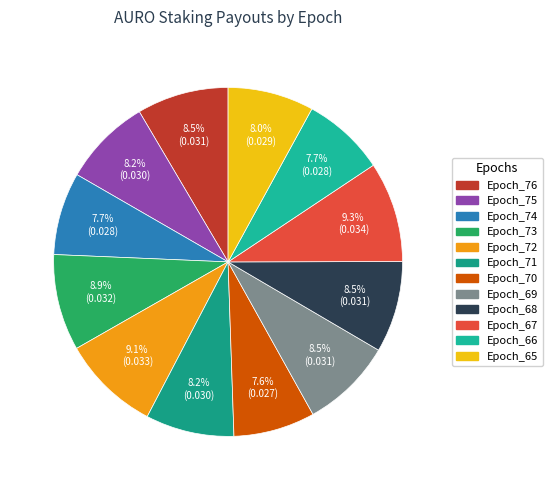

How many slices are in this pie chart?

12